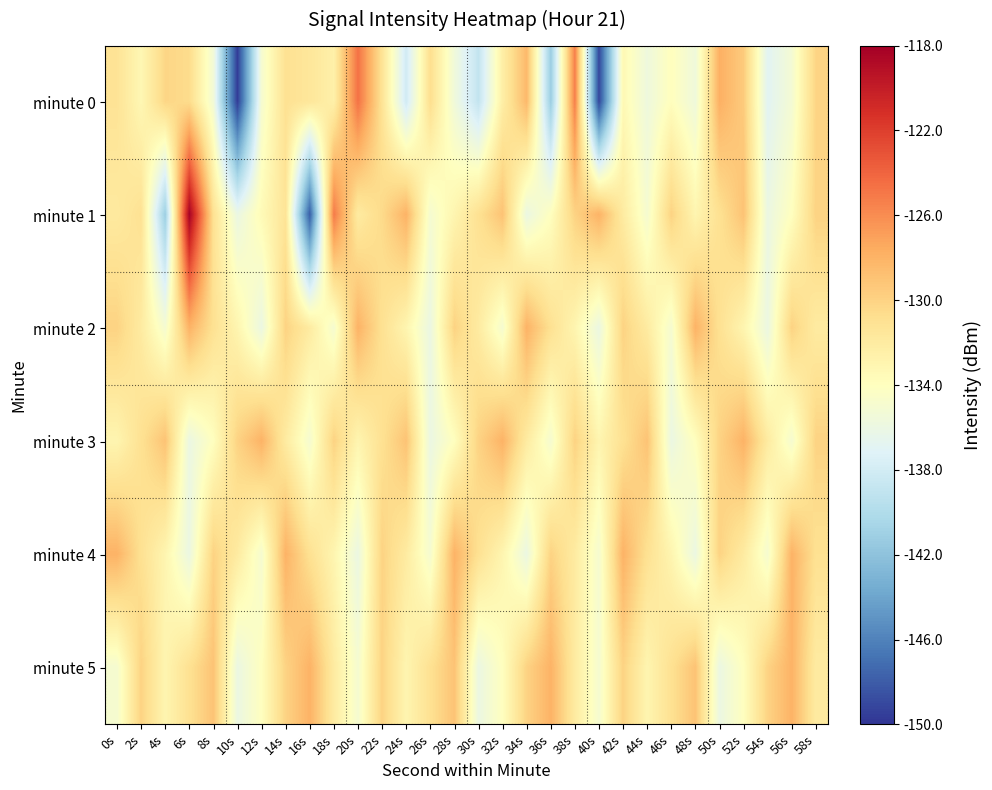

Reading left to right, transcribe all the data shown in this chart.

minute 0: 0s=-131.2	2s=-133.2	4s=-130.2	6s=-130.6	8s=-135.3	10s=-149.6	12s=-135.0	14s=-131.0	16s=-131.5	18s=-132.5	20s=-124.7	22s=-131.2	24s=-138.1	26s=-130.8	28s=-135.5	30s=-138.9	32s=-132.3	34s=-128.4	36s=-141.3	38s=-125.3	40s=-149.1	42s=-133.3	44s=-135.7	46s=-133.9	48s=-135.6	50s=-127.8	52s=-129.5	54s=-136.9	56s=-135.2	58s=-130.1
minute 1: 0s=-131.9	2s=-131.1	4s=-141.2	6s=-118.2	8s=-131.0	10s=-136.0	12s=-133.5	14s=-131.3	16s=-148.0	18s=-125.1	20s=-132.0	22s=-130.5	24s=-128.0	26s=-135.0	28s=-133.0	30s=-131.0	32s=-129.0	34s=-136.0	36s=-134.0	38s=-130.0	40s=-128.0	42s=-132.0	44s=-135.0	46s=-130.0	48s=-133.0	50s=-131.0	52s=-129.0	54s=-136.0	56s=-134.0	58s=-130.0
minute 2: 0s=-130.0	2s=-132.0	4s=-135.0	6s=-128.0	8s=-131.0	10s=-133.0	12s=-136.0	14s=-130.0	16s=-132.0	18s=-135.0	20s=-128.0	22s=-131.0	24s=-133.0	26s=-136.0	28s=-130.0	30s=-132.0	32s=-135.0	34s=-128.0	36s=-131.0	38s=-133.0	40s=-136.0	42s=-130.0	44s=-132.0	46s=-135.0	48s=-128.0	50s=-131.0	52s=-133.0	54s=-136.0	56s=-130.0	58s=-132.0
minute 3: 0s=-133.0	2s=-131.0	4s=-129.0	6s=-136.0	8s=-134.0	10s=-130.0	12s=-128.0	14s=-132.0	16s=-135.0	18s=-130.0	20s=-133.0	22s=-131.0	24s=-129.0	26s=-136.0	28s=-134.0	30s=-130.0	32s=-128.0	34s=-132.0	36s=-135.0	38s=-130.0	40s=-133.0	42s=-131.0	44s=-129.0	46s=-136.0	48s=-134.0	50s=-130.0	52s=-128.0	54s=-132.0	56s=-135.0	58s=-130.0
minute 4: 0s=-128.0	2s=-131.0	4s=-133.0	6s=-136.0	8s=-130.0	10s=-132.0	12s=-135.0	14s=-128.0	16s=-131.0	18s=-133.0	20s=-136.0	22s=-130.0	24s=-132.0	26s=-135.0	28s=-128.0	30s=-131.0	32s=-133.0	34s=-136.0	36s=-130.0	38s=-132.0	40s=-135.0	42s=-128.0	44s=-131.0	46s=-133.0	48s=-136.0	50s=-130.0	52s=-132.0	54s=-135.0	56s=-128.0	58s=-131.0
minute 5: 0s=-135.0	2s=-130.0	4s=-133.0	6s=-131.0	8s=-129.0	10s=-136.0	12s=-134.0	14s=-130.0	16s=-128.0	18s=-132.0	20s=-135.0	22s=-130.0	24s=-133.0	26s=-131.0	28s=-129.0	30s=-136.0	32s=-134.0	34s=-130.0	36s=-128.0	38s=-132.0	40s=-135.0	42s=-130.0	44s=-133.0	46s=-131.0	48s=-129.0	50s=-136.0	52s=-134.0	54s=-130.0	56s=-128.0	58s=-132.0